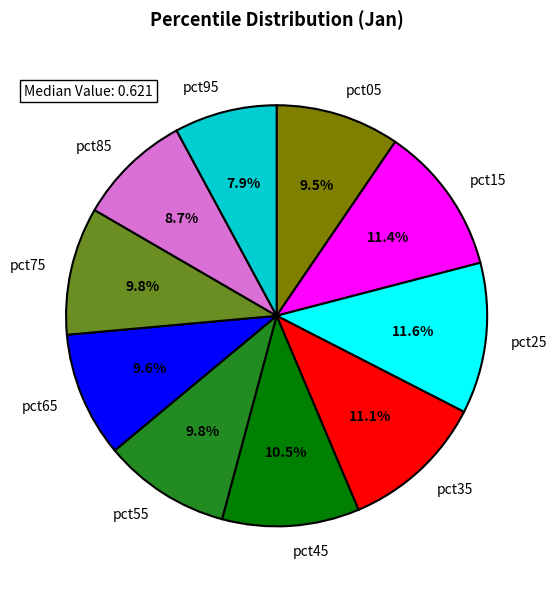

Which has a higher value, pct85 or pct35?

pct35